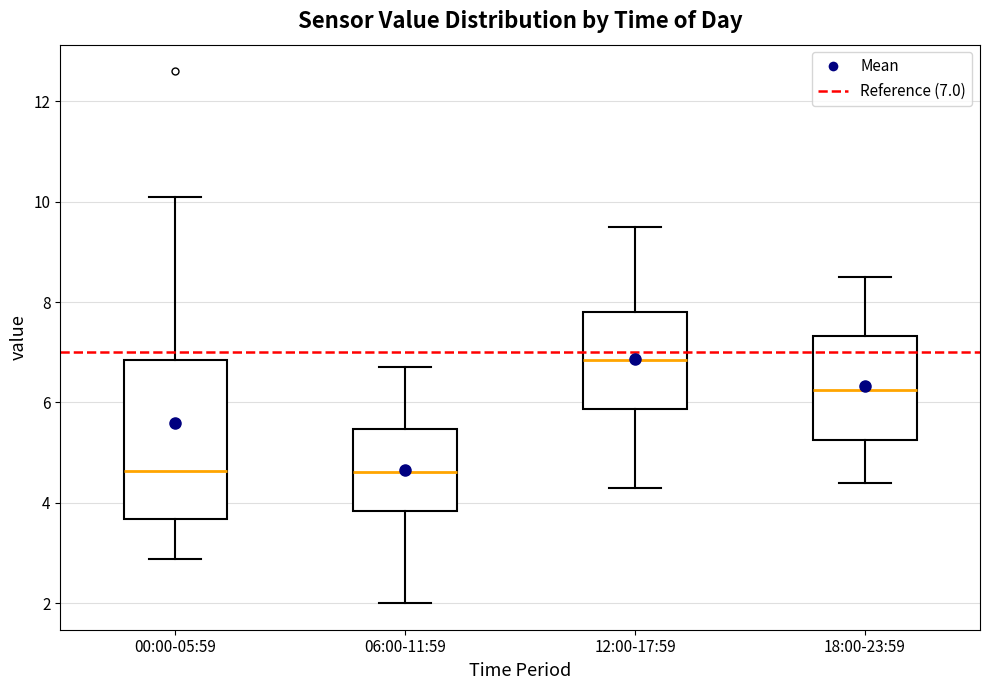

Which box has the highest median line?

12:00-17:59